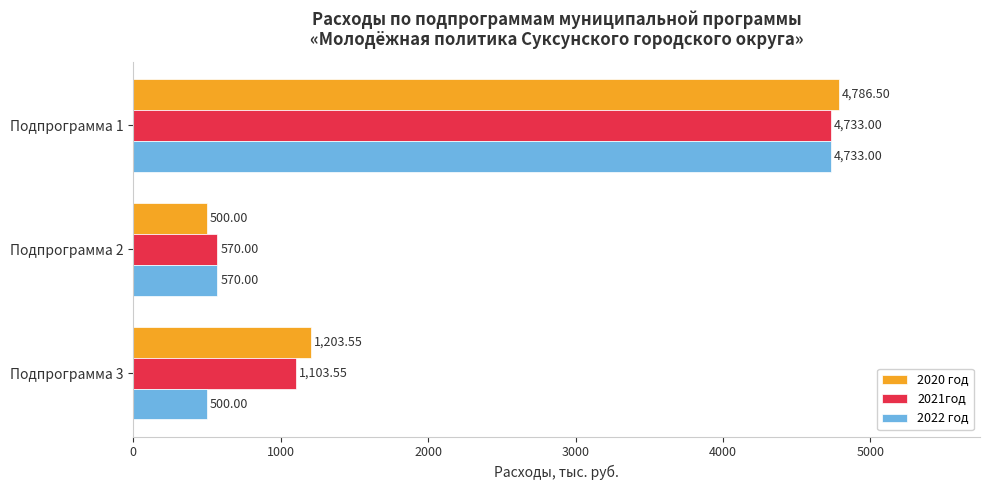

Which series has the largest total across all categories?

2020 год